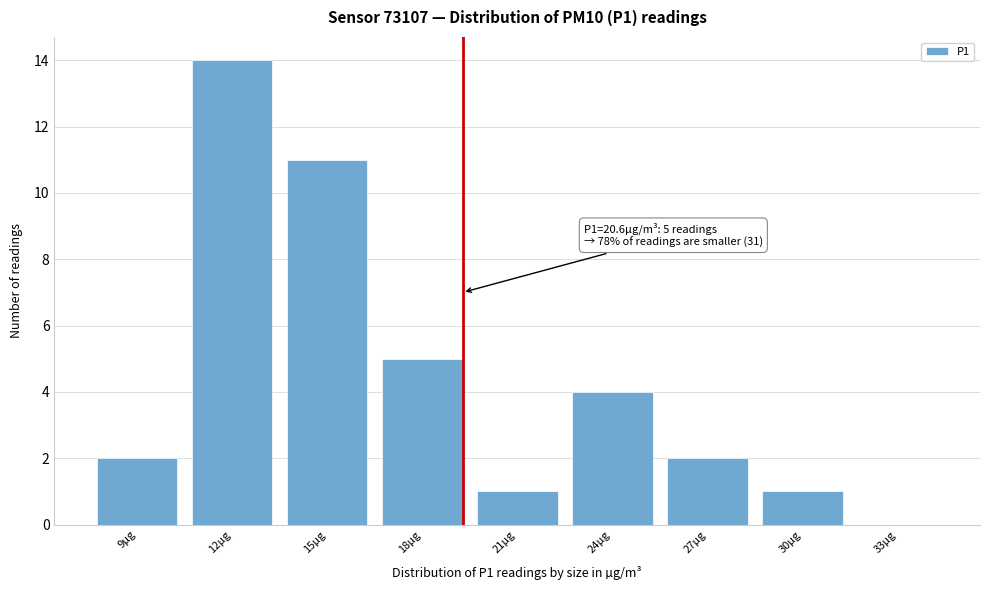

Reading left to right, list all the values displayed in this chart.

9µg=2	12µg=14	15µg=11	18µg=5	21µg=1	24µg=4	27µg=2	30µg=1	33µg=0